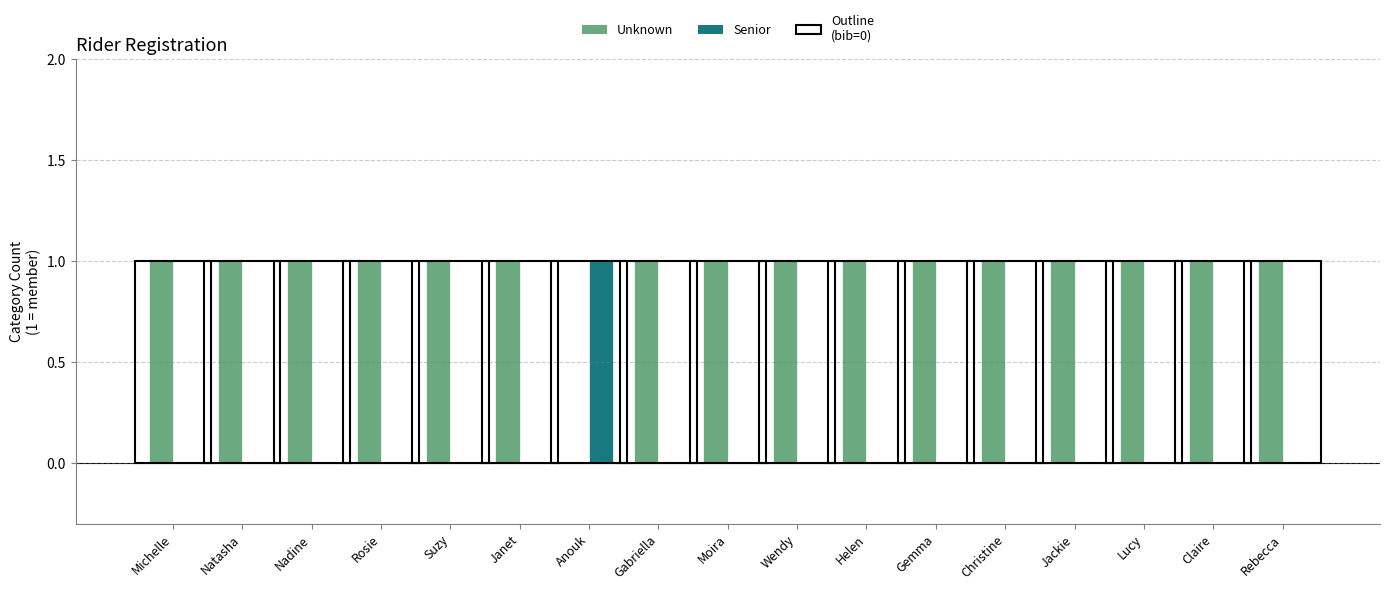

Reading left to right, transcribe all the data shown in this chart.

Unknown: Michelle=1	Natasha=1	Nadine=1	Rosie=1	Suzy=1	Janet=1	Anouk=0	Gabriella=1	Moira=1	Wendy=1	Helen=1	Gemma=1	Christine=1	Jackie=1	Lucy=1	Claire=1	Rebecca=1
Senior: Michelle=0	Natasha=0	Nadine=0	Rosie=0	Suzy=0	Janet=0	Anouk=1	Gabriella=0	Moira=0	Wendy=0	Helen=0	Gemma=0	Christine=0	Jackie=0	Lucy=0	Claire=0	Rebecca=0